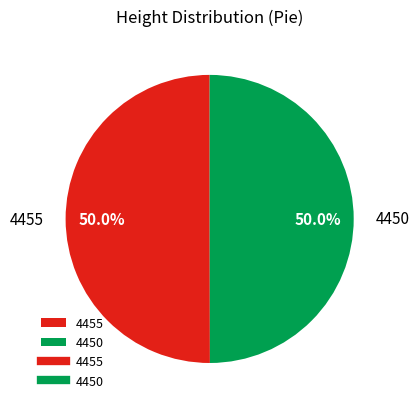

Is it true that 4455 is 60% of the pie?

False